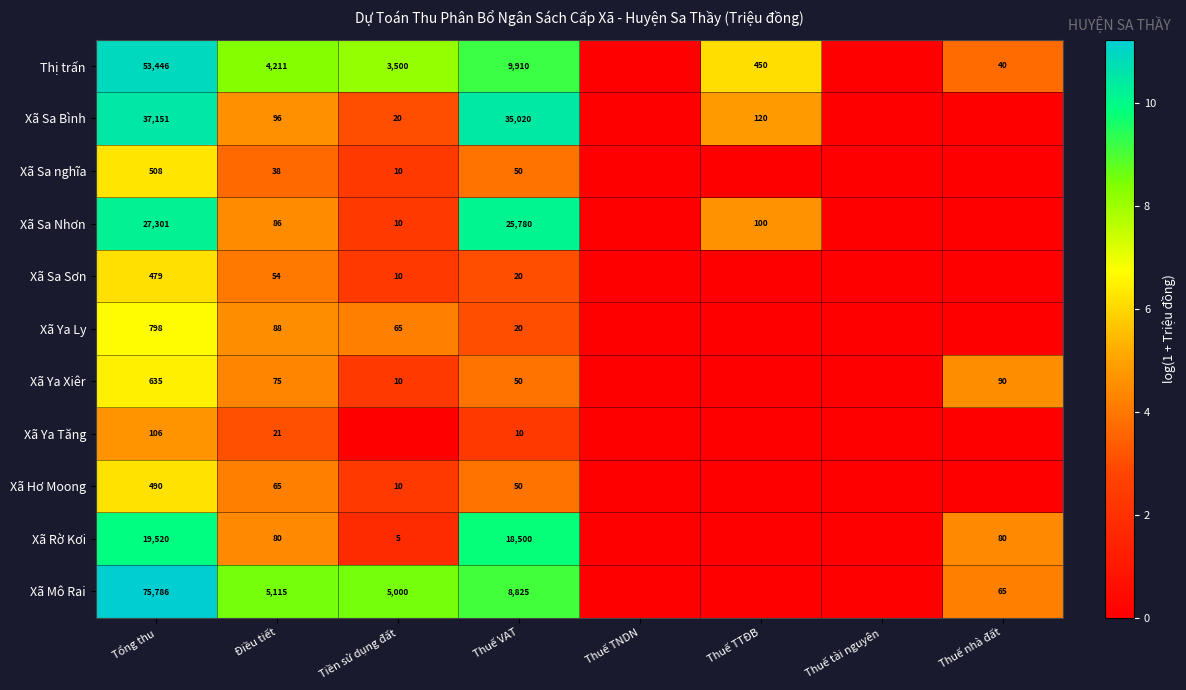

Is the value of Xã Ya Tăng at Thuế VAT greater than the value of Xã Mô Rai at Tiền sử dụng đất?

No